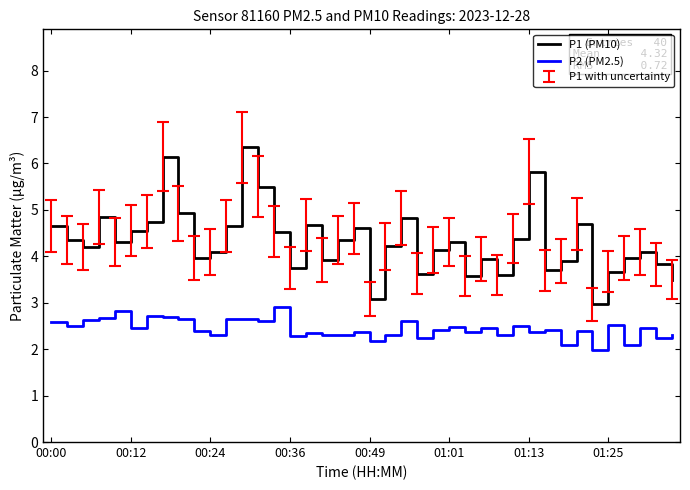

List the series in order of their overall mean, lowest first.

P2 (PM2.5), P1 (PM10)